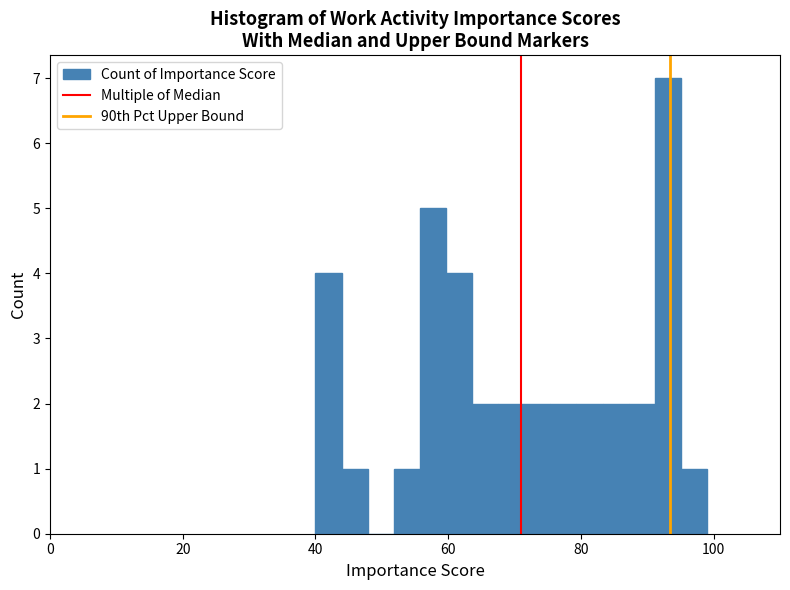

Around what value on the x-axis is the tallest bar? Give the approximate position of its centre, as read against the axis.

94